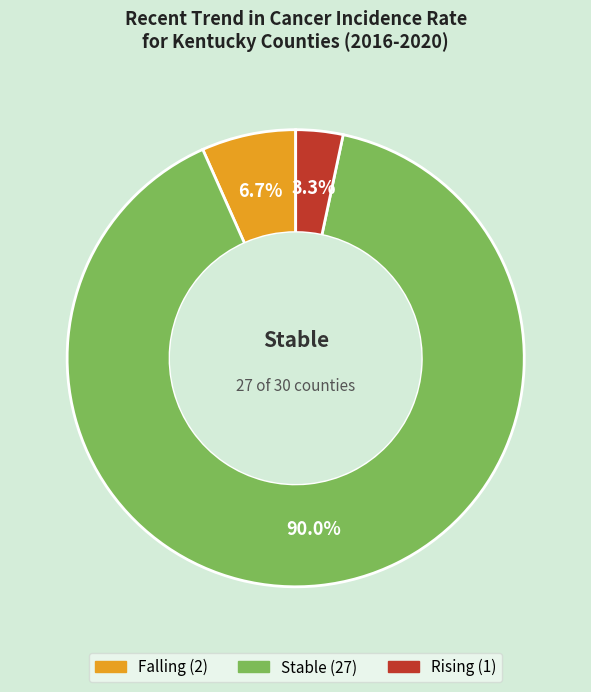

To the nearest percent, what is the difference between the largest and smallest slice percentages?

87%